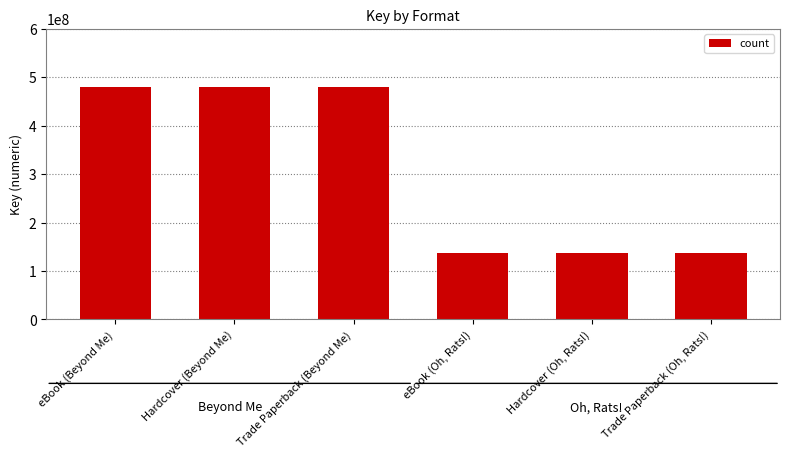

How many values are between 136312057 and 480307184?

6